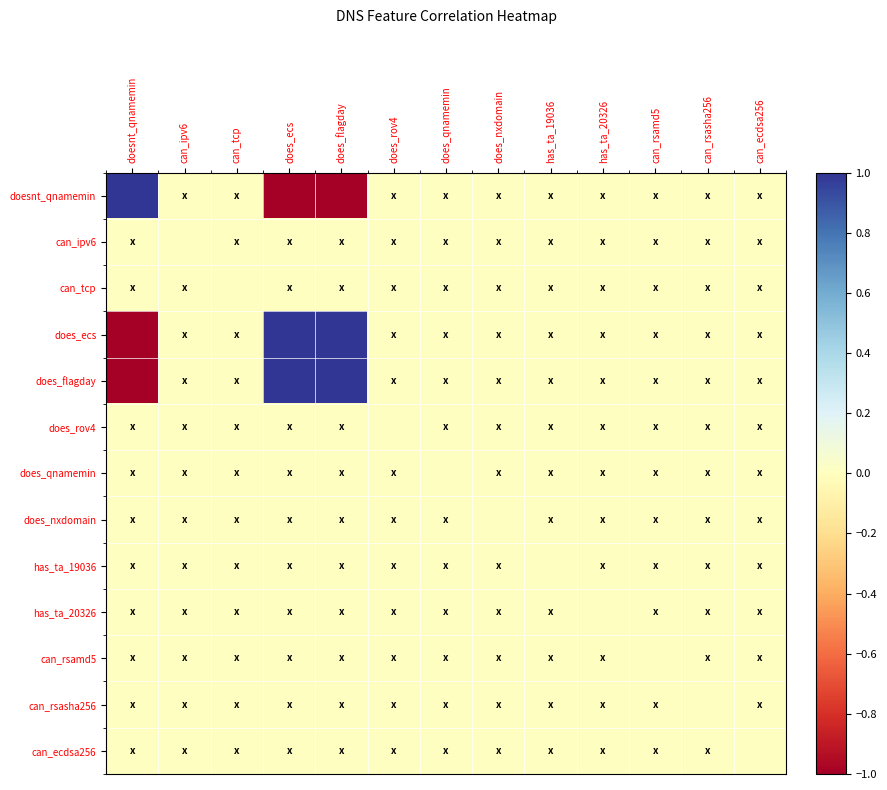

At how many categories does at least one series exceed 0?

3